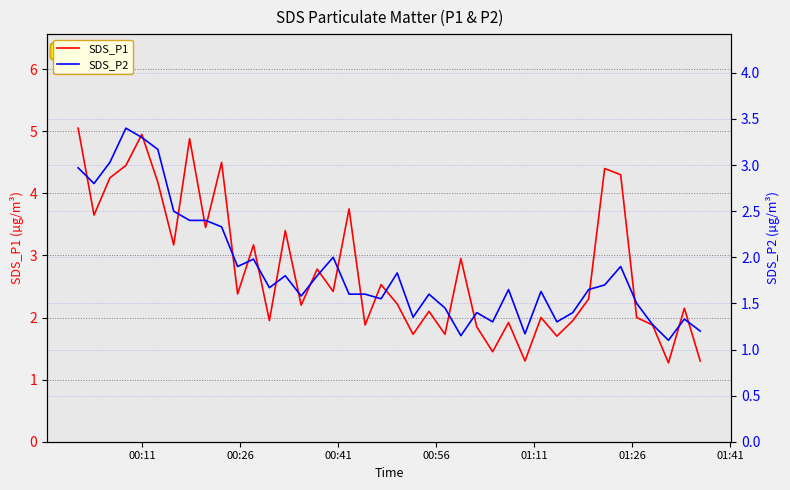

True or false: SDS_P2 and SDS_P1 cross at least once.

False